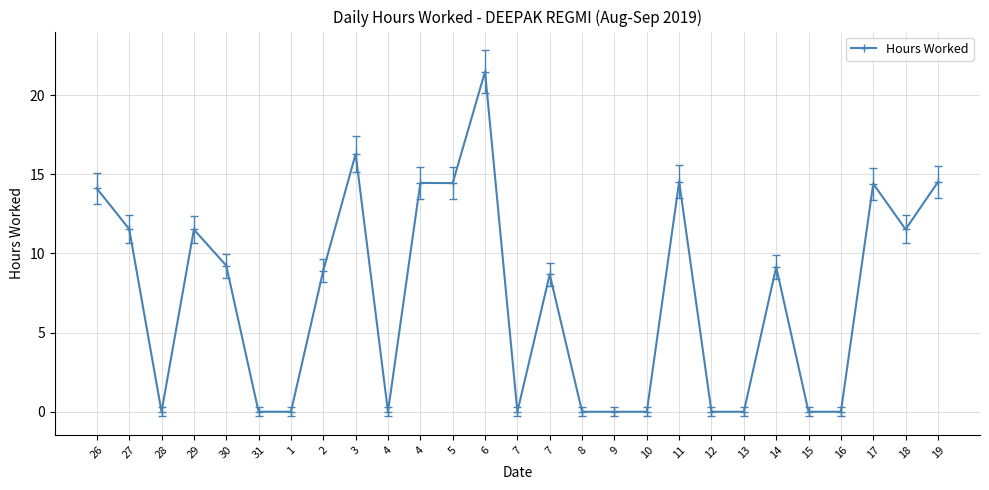

How many lines are shown in the chart?

1